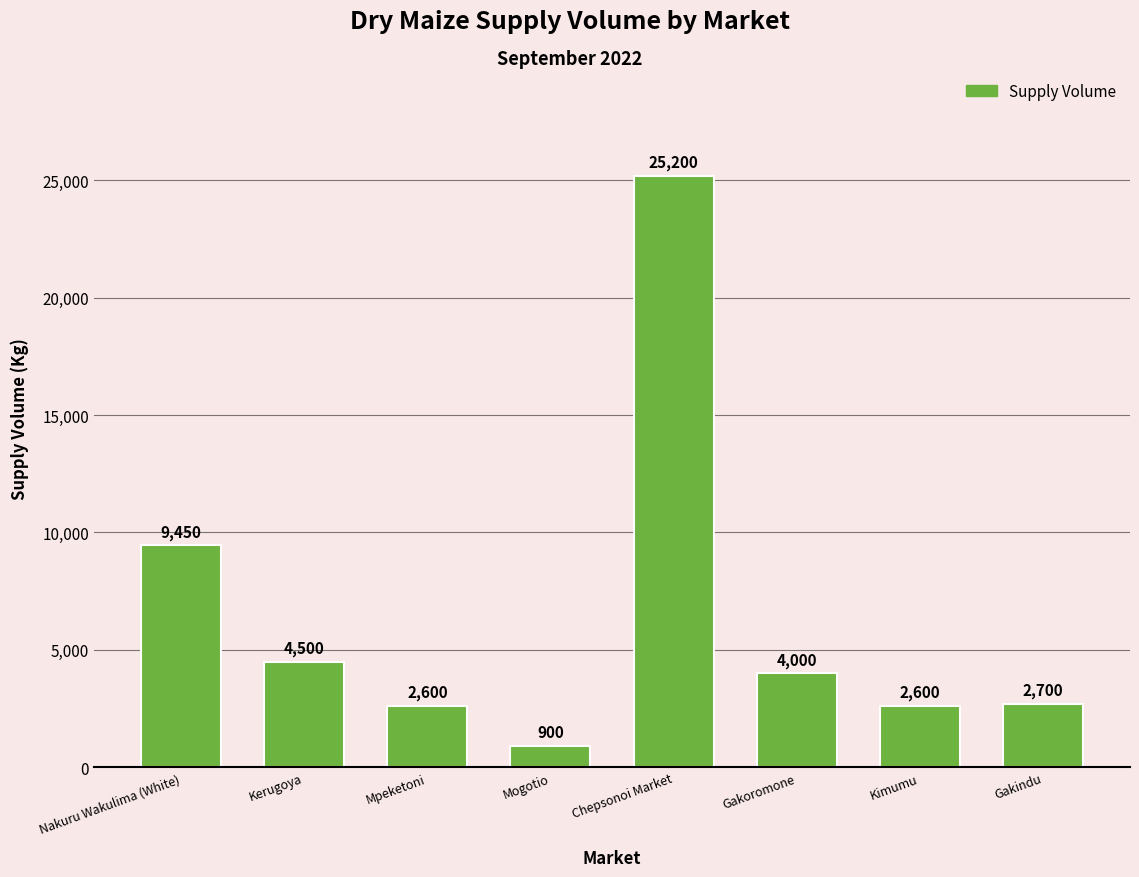

Reading left to right, extract all data points from this chart.

Nakuru Wakulima (White)=9450	Kerugoya=4500	Mpeketoni=2600	Mogotio=900	Chepsonoi Market=25200	Gakoromone=4000	Kimumu=2600	Gakindu=2700